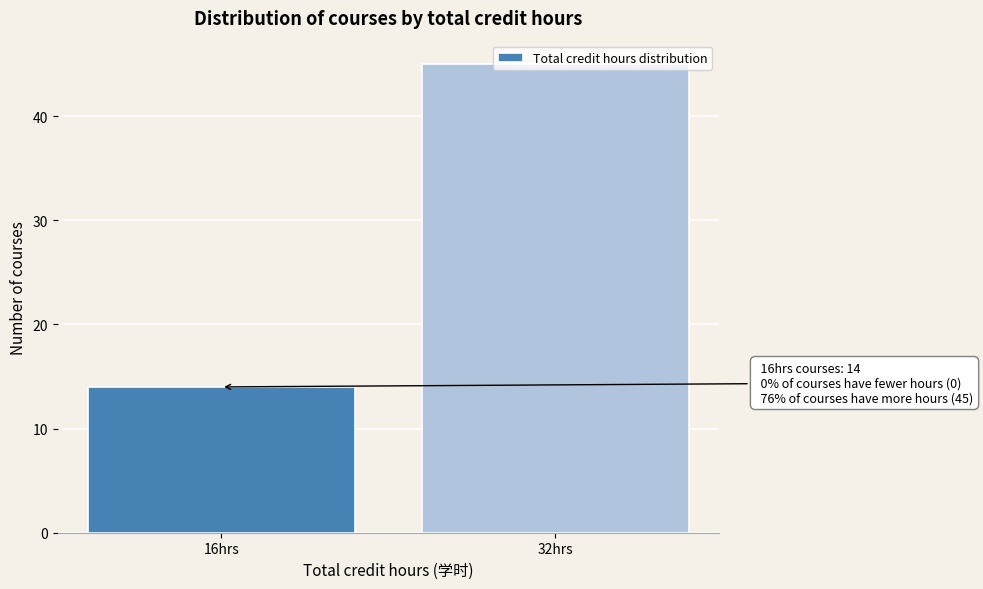

What position from the left is 16hrs?

1